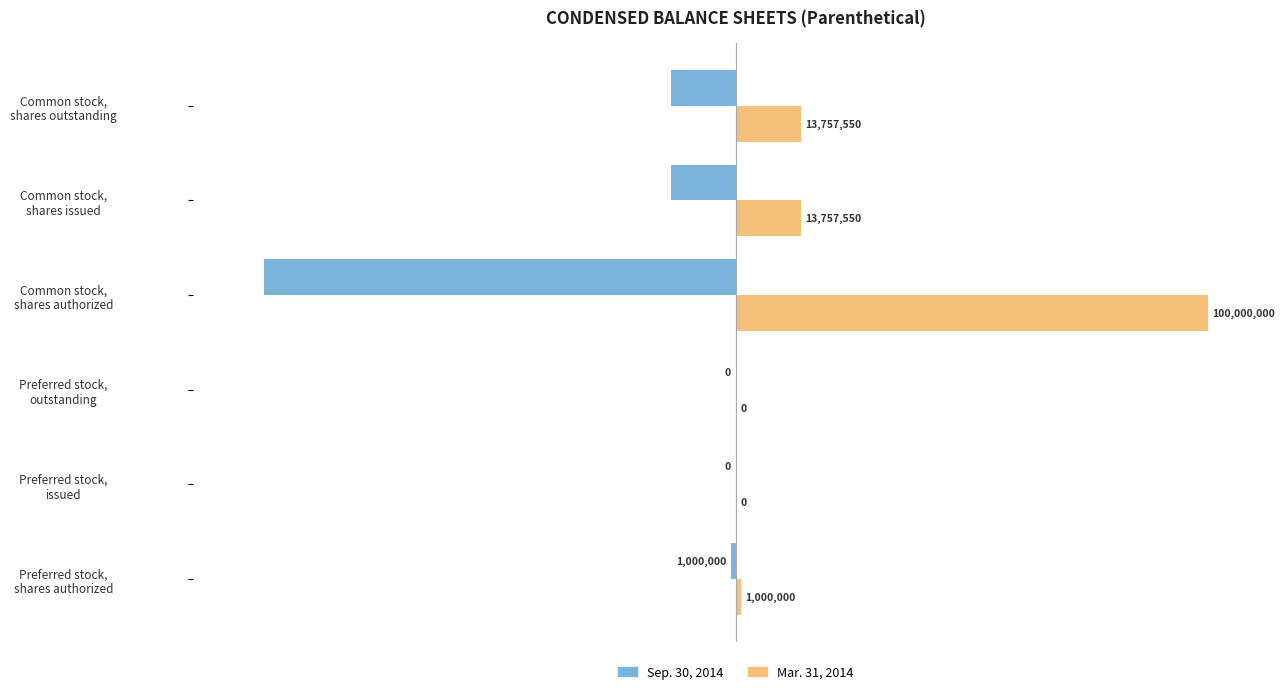

What are all the series names shown in the legend?

Sep. 30, 2014, Mar. 31, 2014